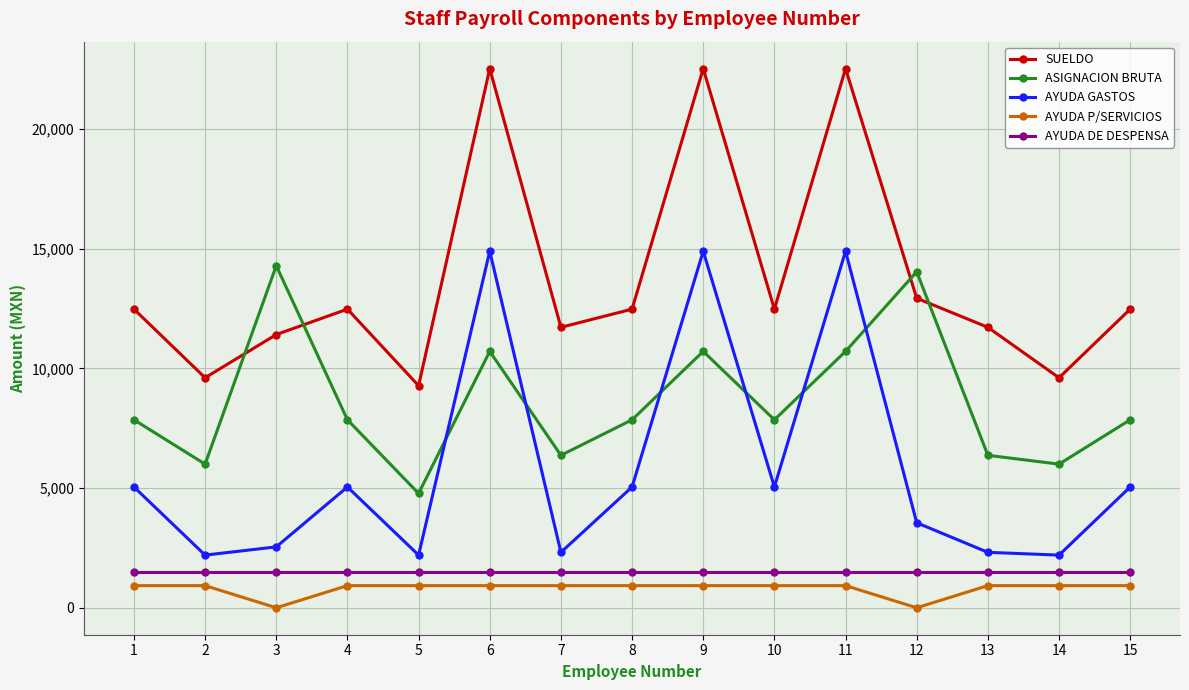

True or false: AYUDA GASTOS has a value of 5047 at 8.

True